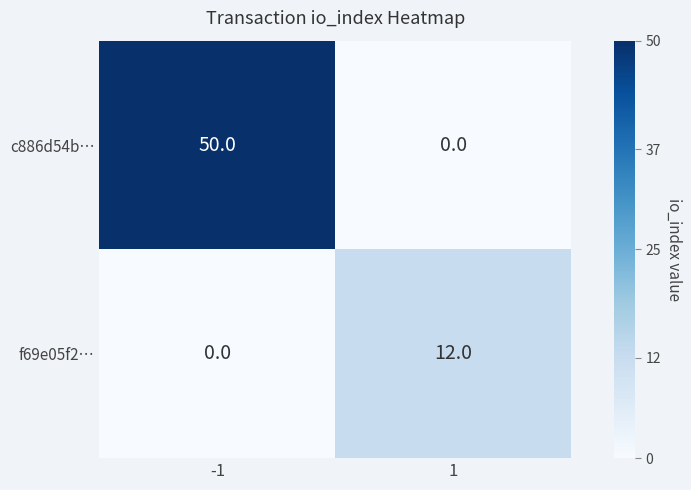

Reading left to right, extract all data points from this chart.

c886d54b…: 50	0
f69e05f2…: 0	12